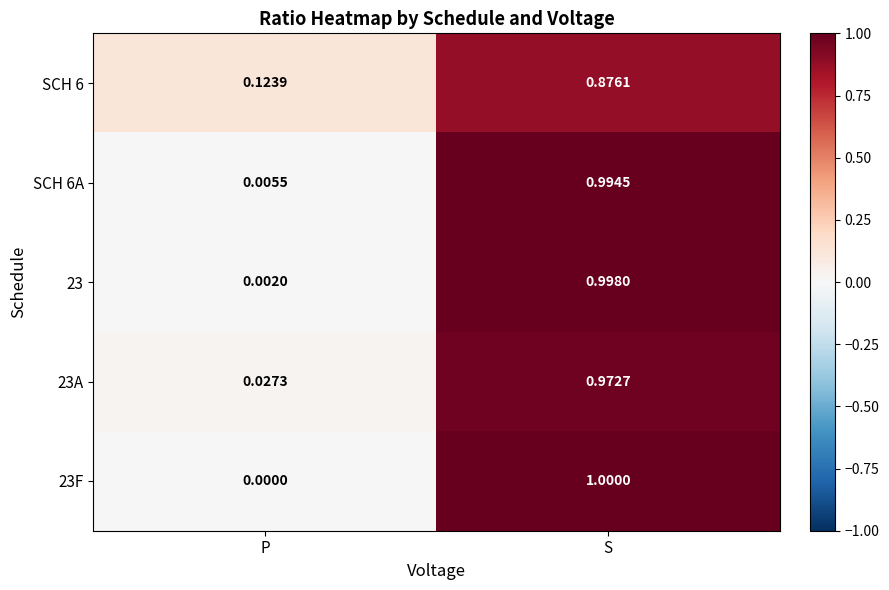

Is the value of SCH 6 at P greater than the value of 23A at S?

No